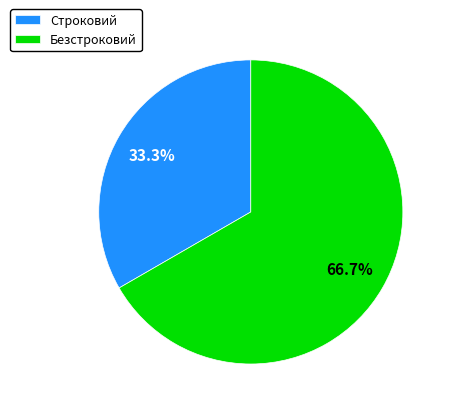

Do Безстроковий and Строковий together represent more than half of the pie?

Yes